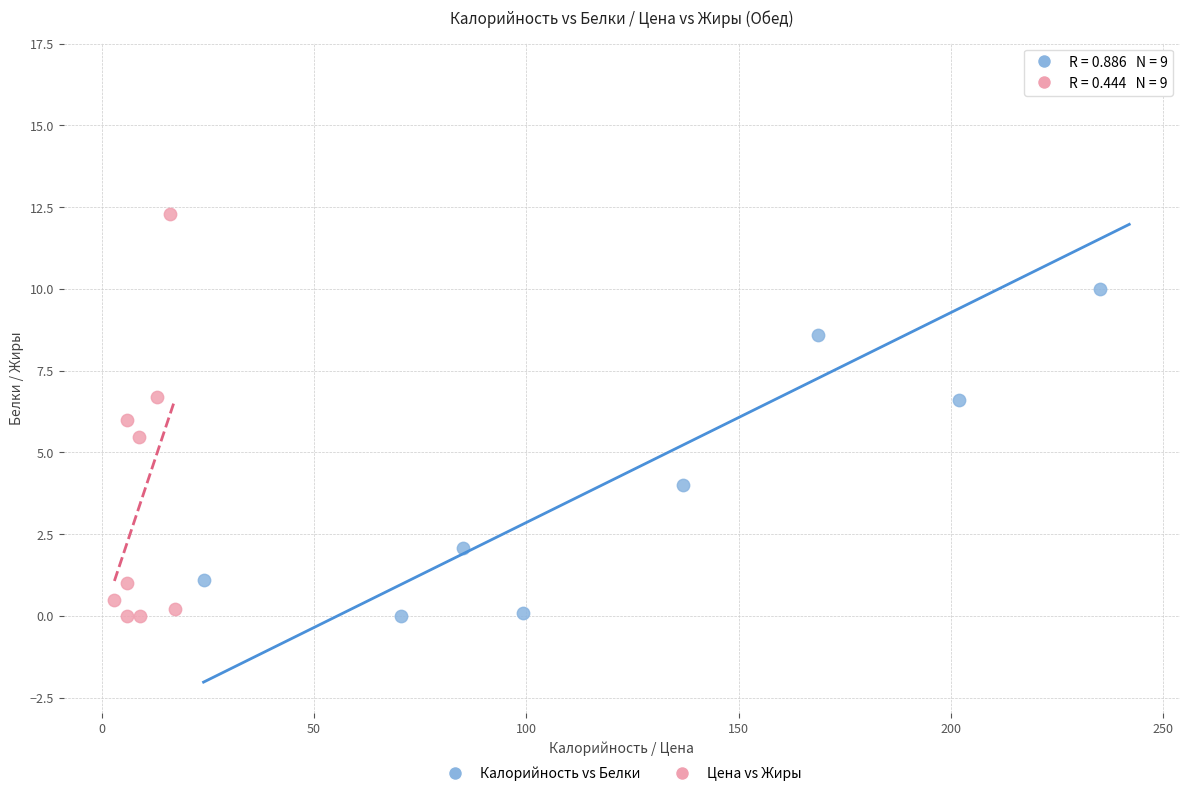

Which series reaches the maximum Y coordinate?

Калорийность vs Белки